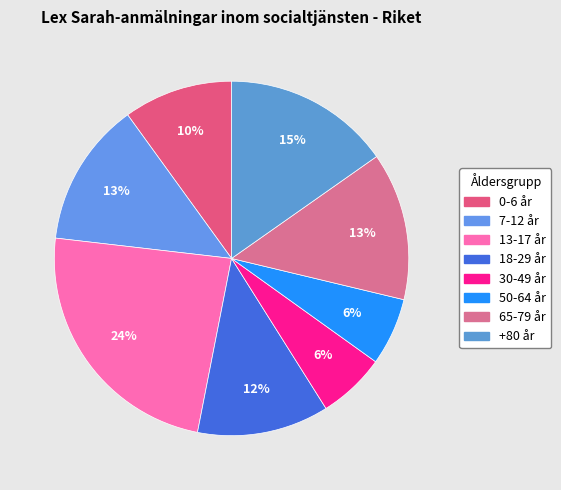

How many slices are in this pie chart?

8